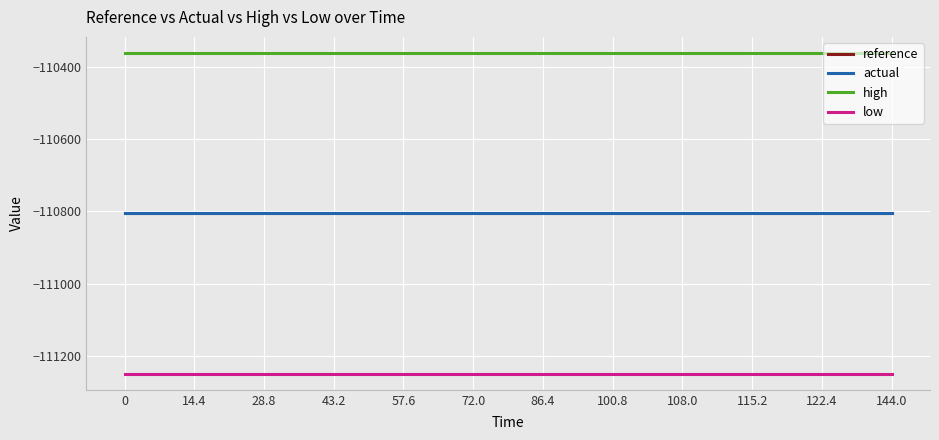

What are all the series names shown in the legend?

reference, actual, high, low